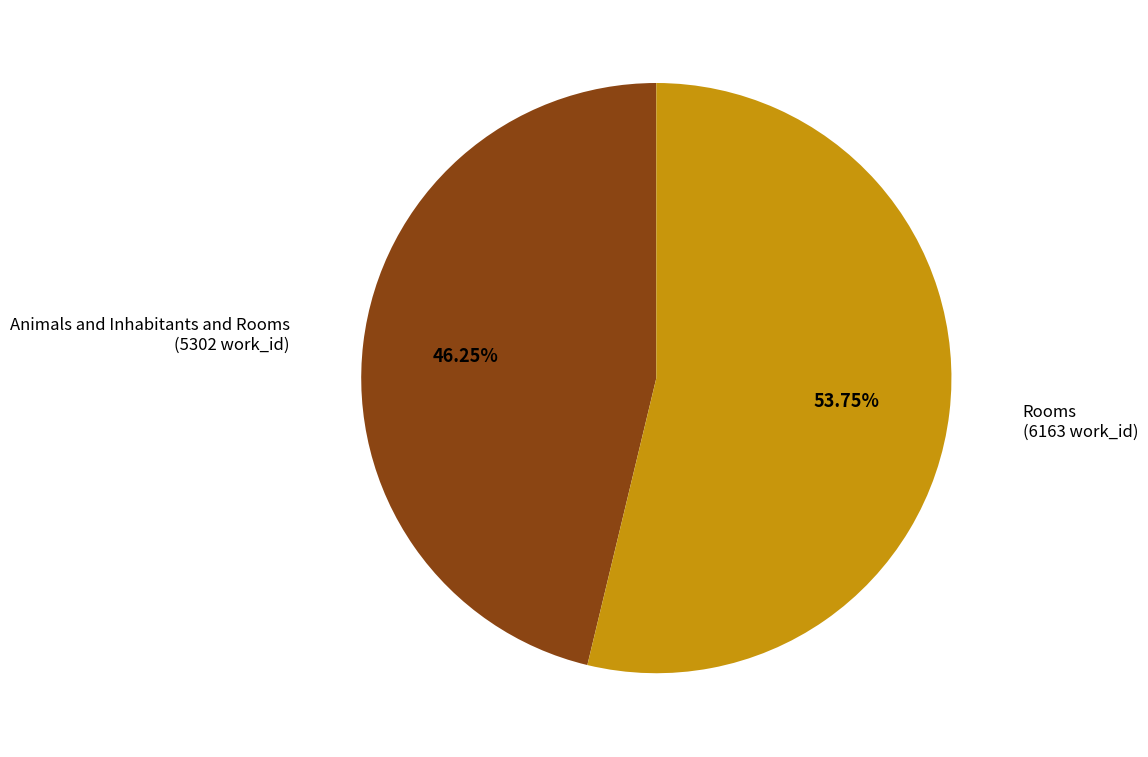

To the nearest percent, what is the difference between the largest and smallest slice percentages?

8%